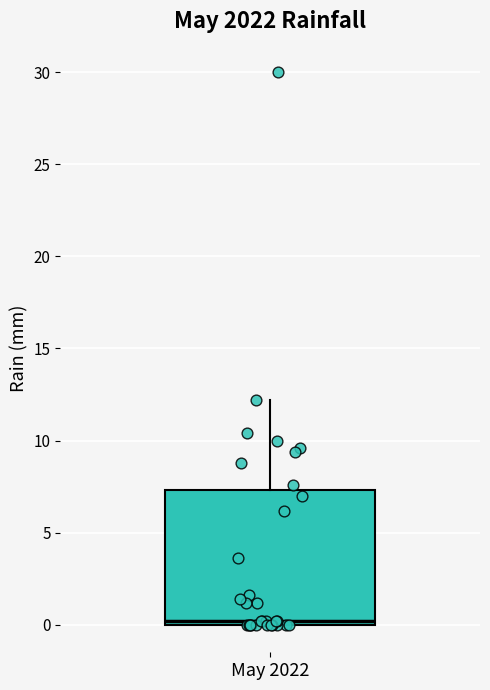

Where does the upper whisker of the box for May 2022 end on the y-axis? The values are not printed on the chart, so give them approximately, as read against the axis.

12.0